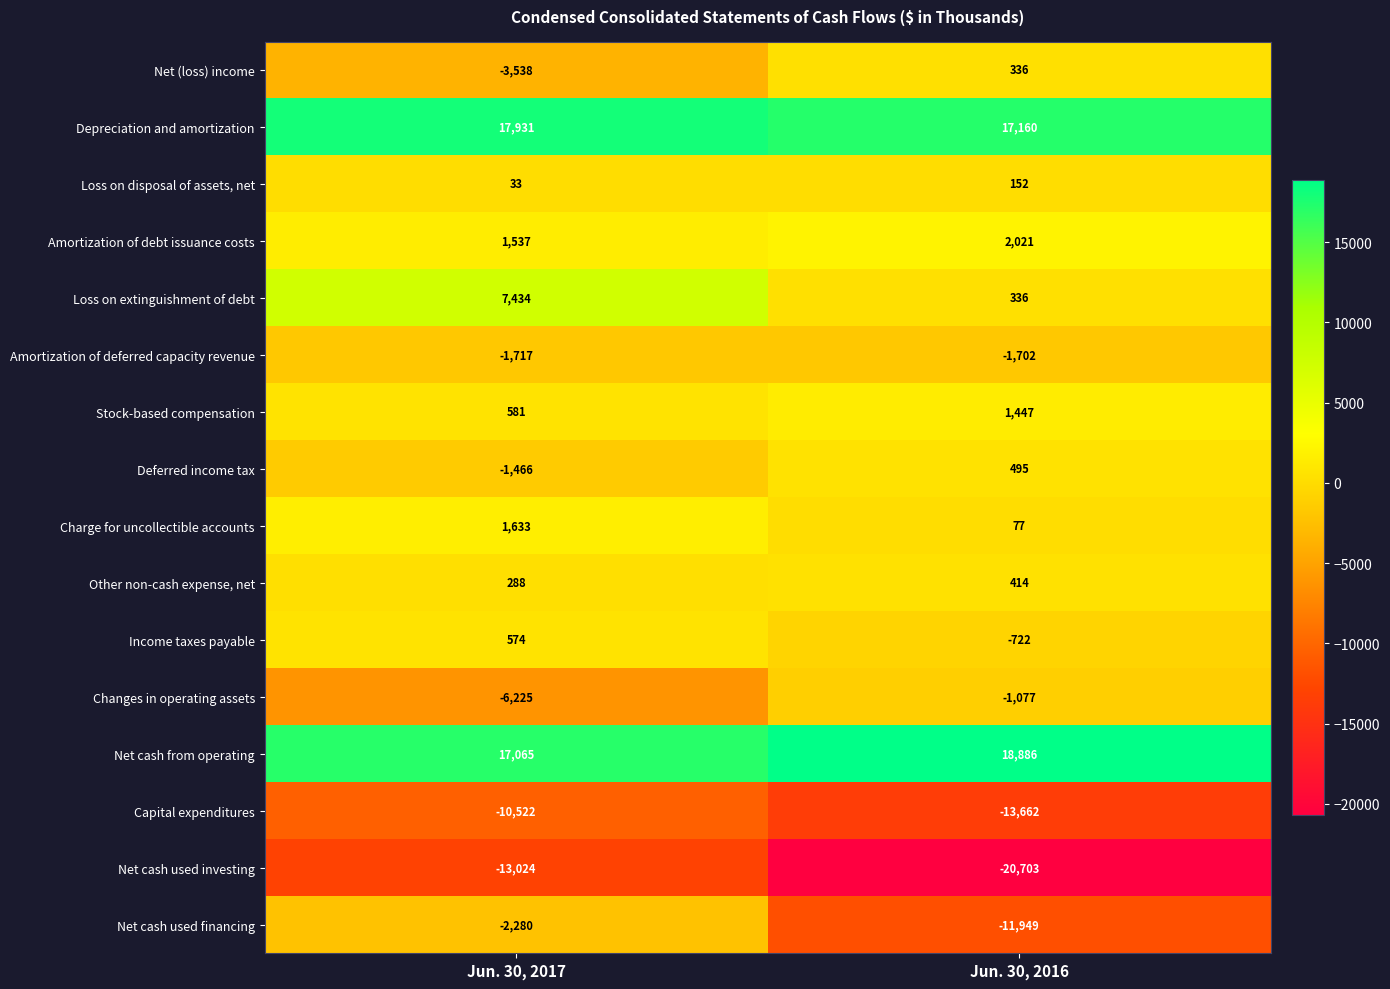

True or false: Net cash from operating has a value of 18886 at Jun. 30, 2016.

True